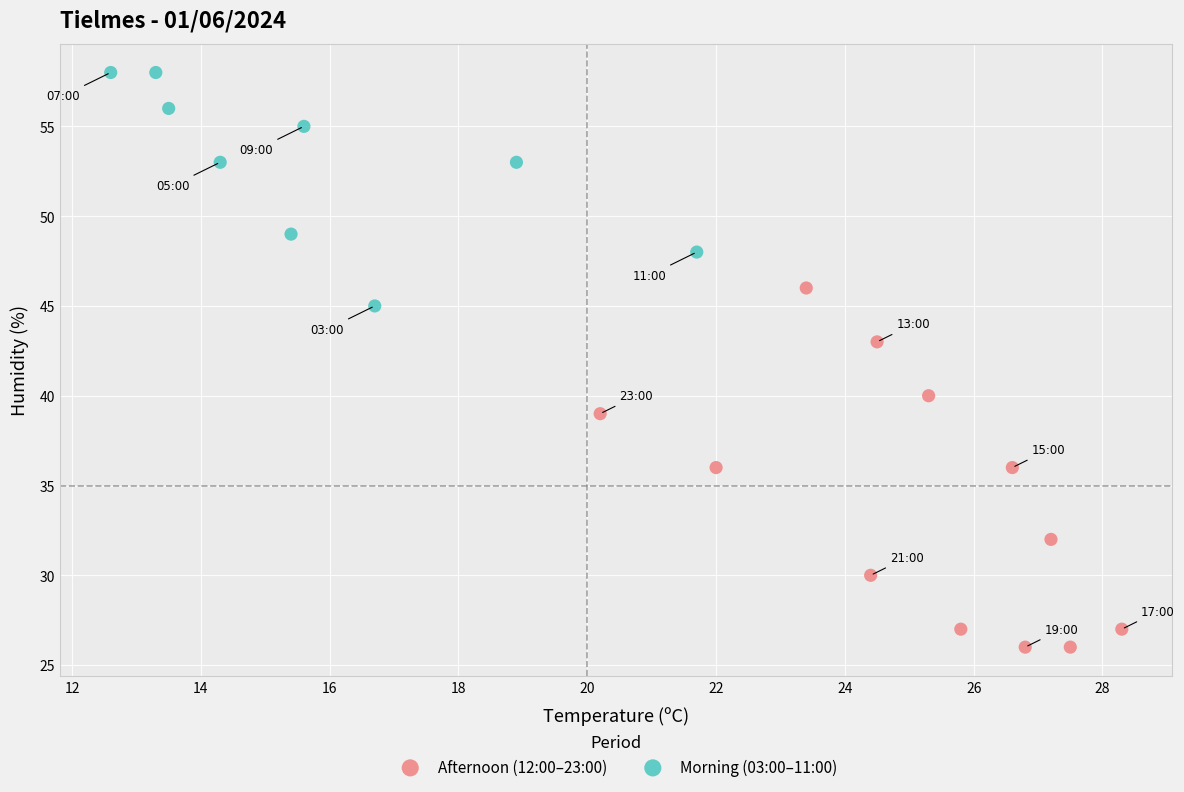

Which series has the widest spread of Y values?

Afternoon (12:00–23:00)